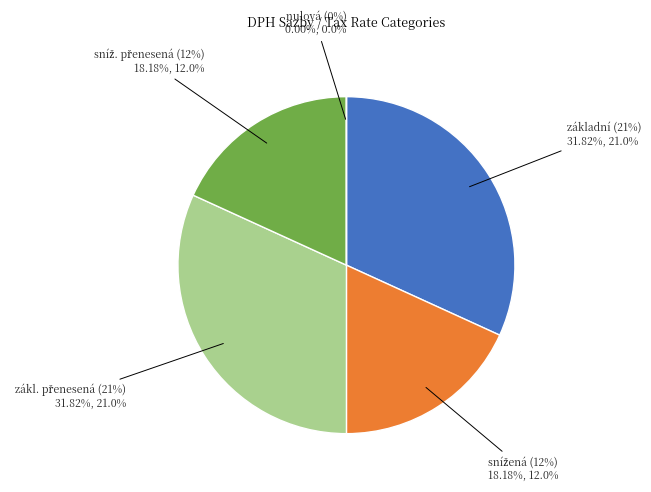

How many segments does this pie chart have?

5